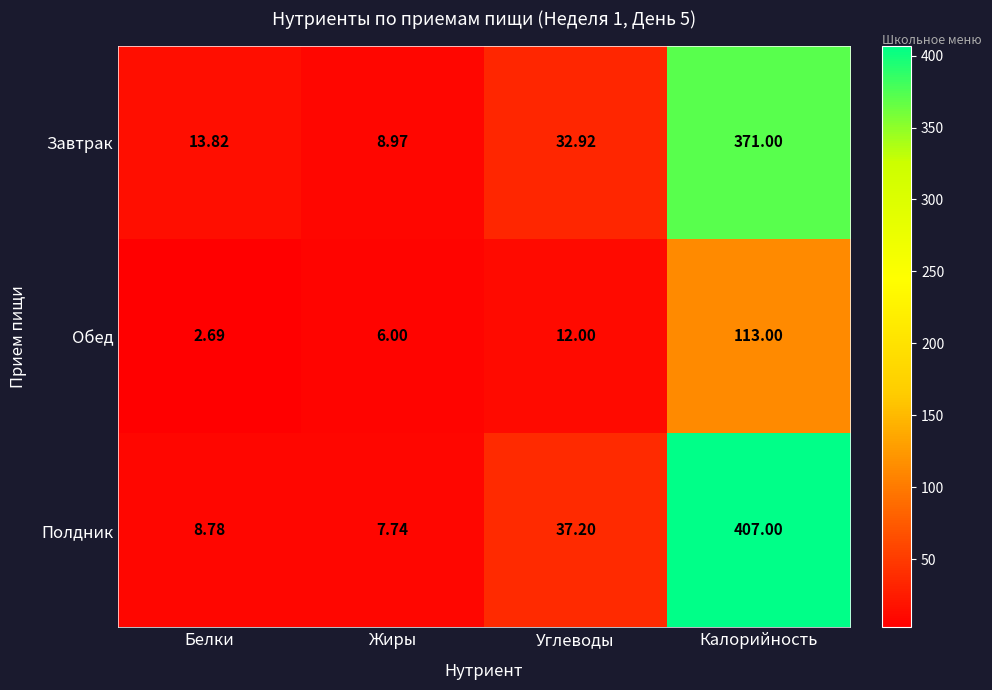

Which series has the widest spread of values?

Полдник